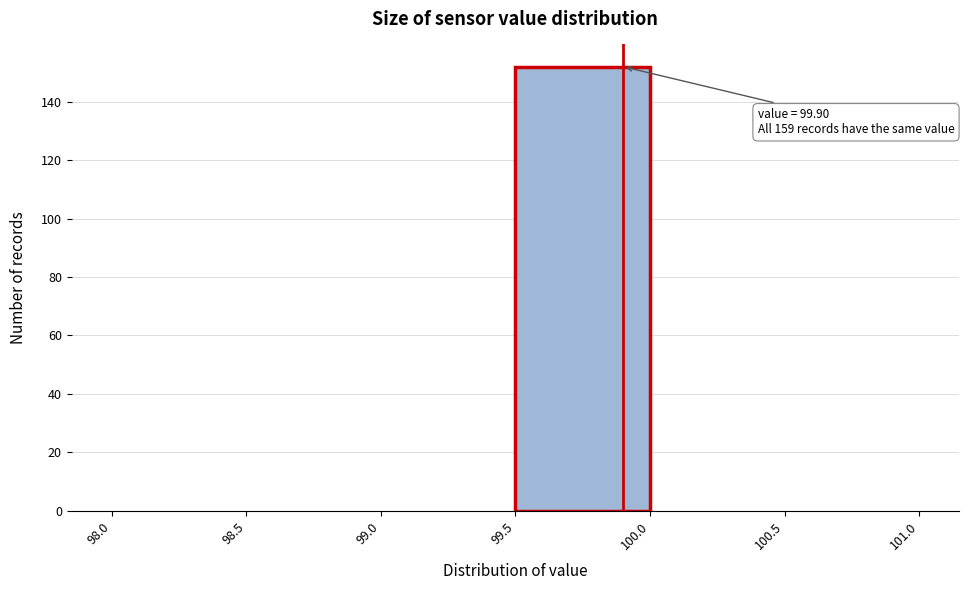

Over which range of the x-axis is the bar tallest?

99.5 to 100.0